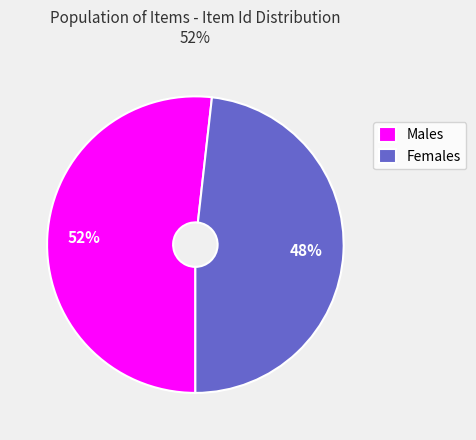

True or false: Females accounts for 48% of the total.

True